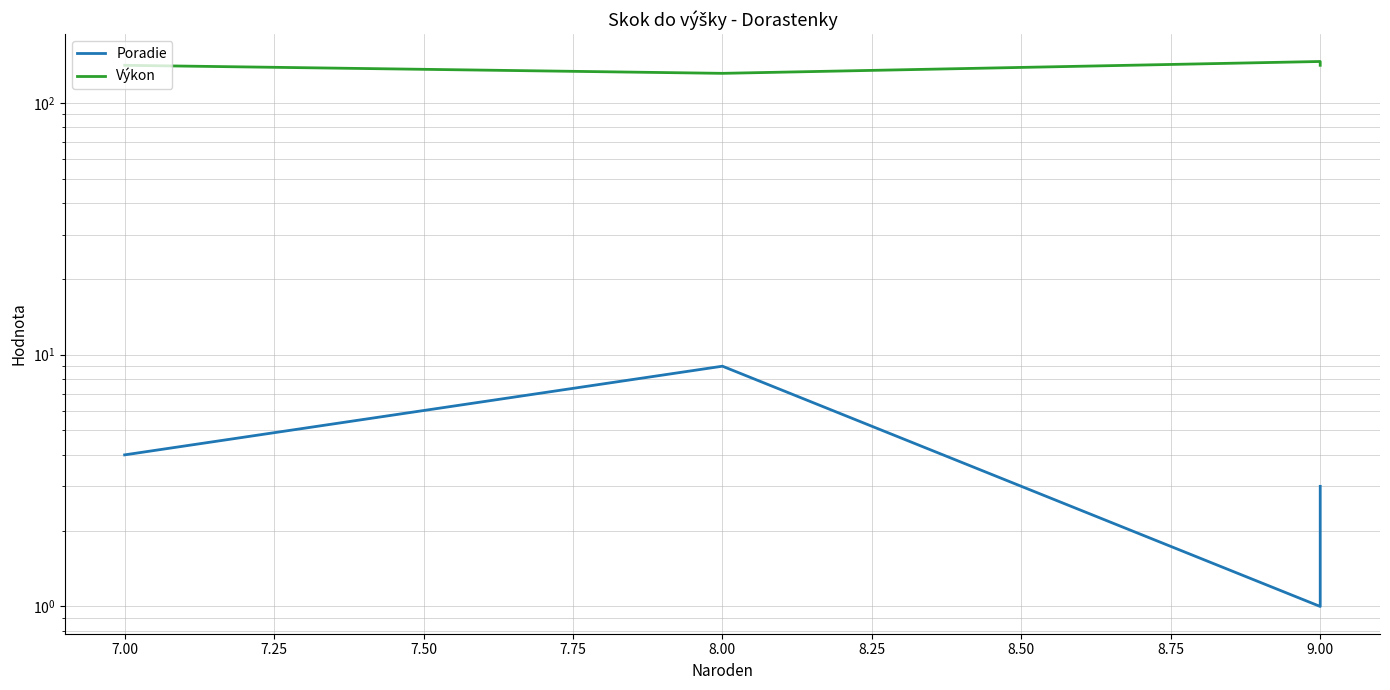

True or false: Poradie and Výkon intersect in this chart.

False